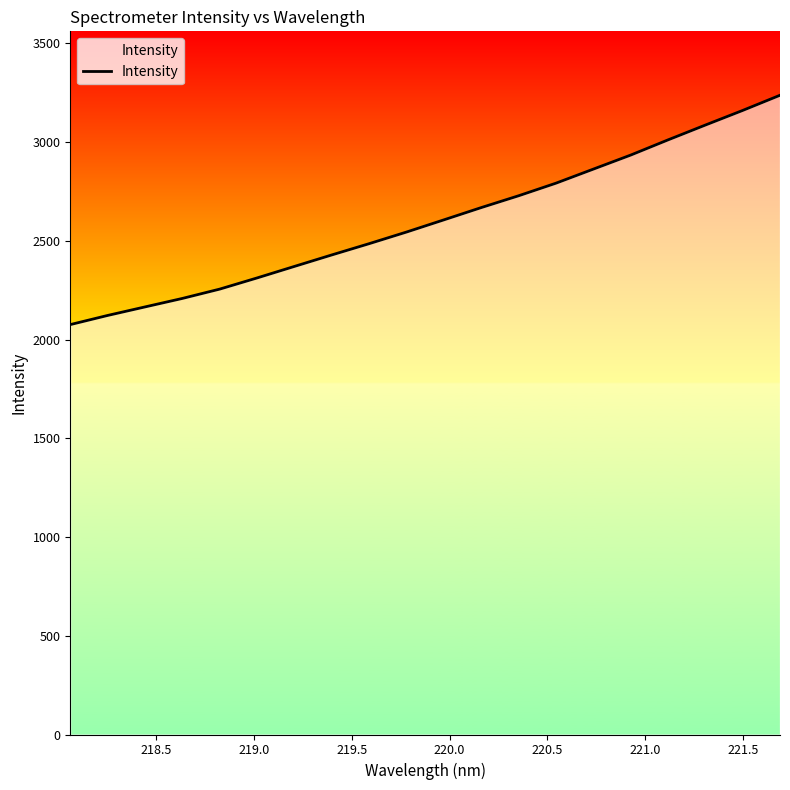

What is the greatest value displayed?

3237.8